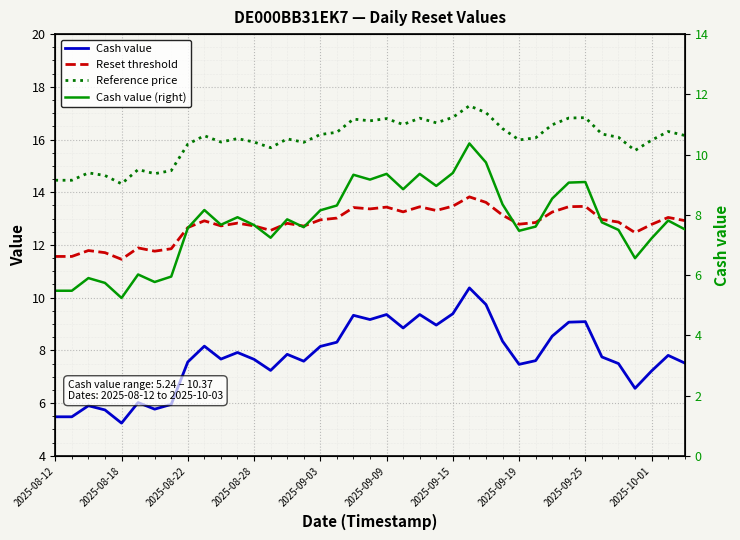

Is it true that Reset threshold equals 4.7 at 34?

False